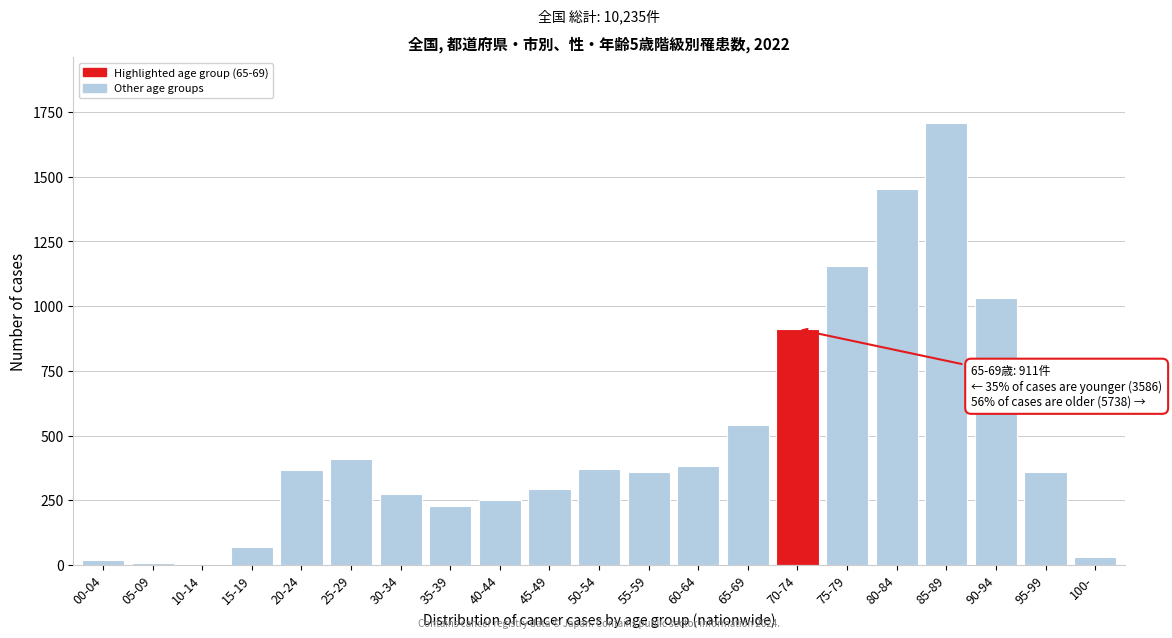

What is the average value?

487